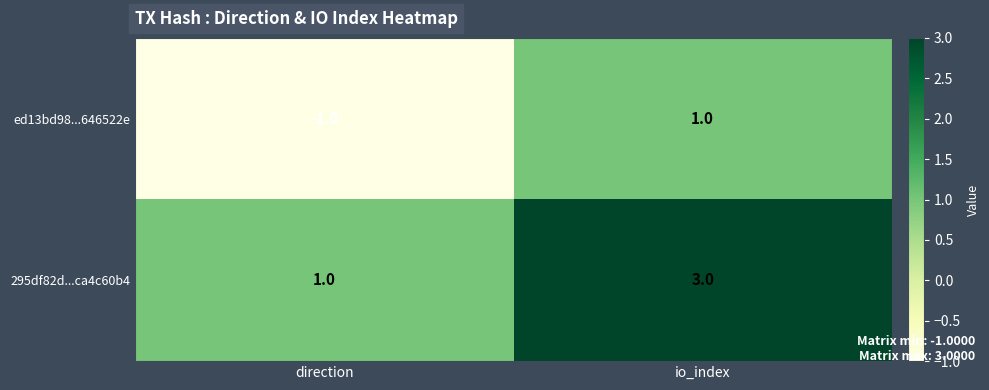

At which label is 295df82d...ca4c60b4 closest to 2?

direction